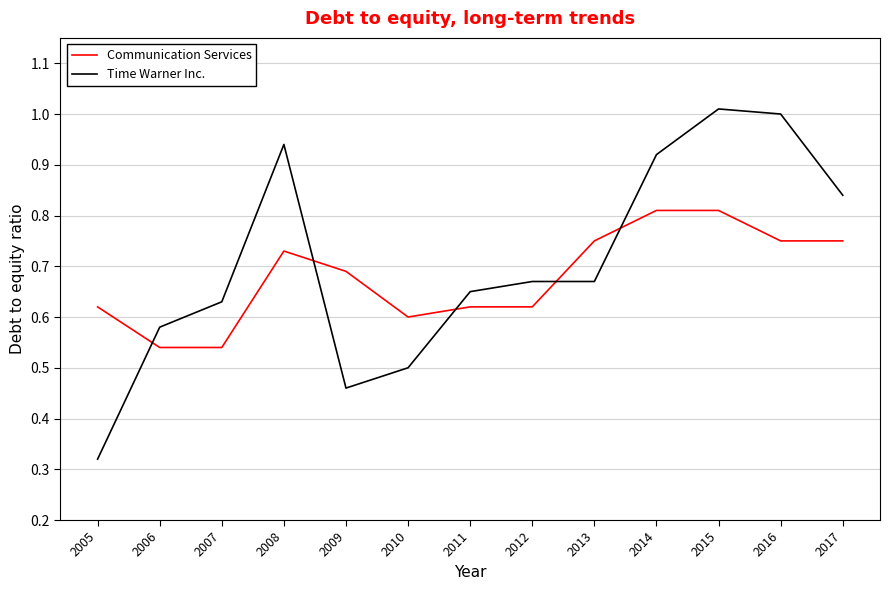

How many intersections are there between Communication Services and Time Warner Inc.?

5